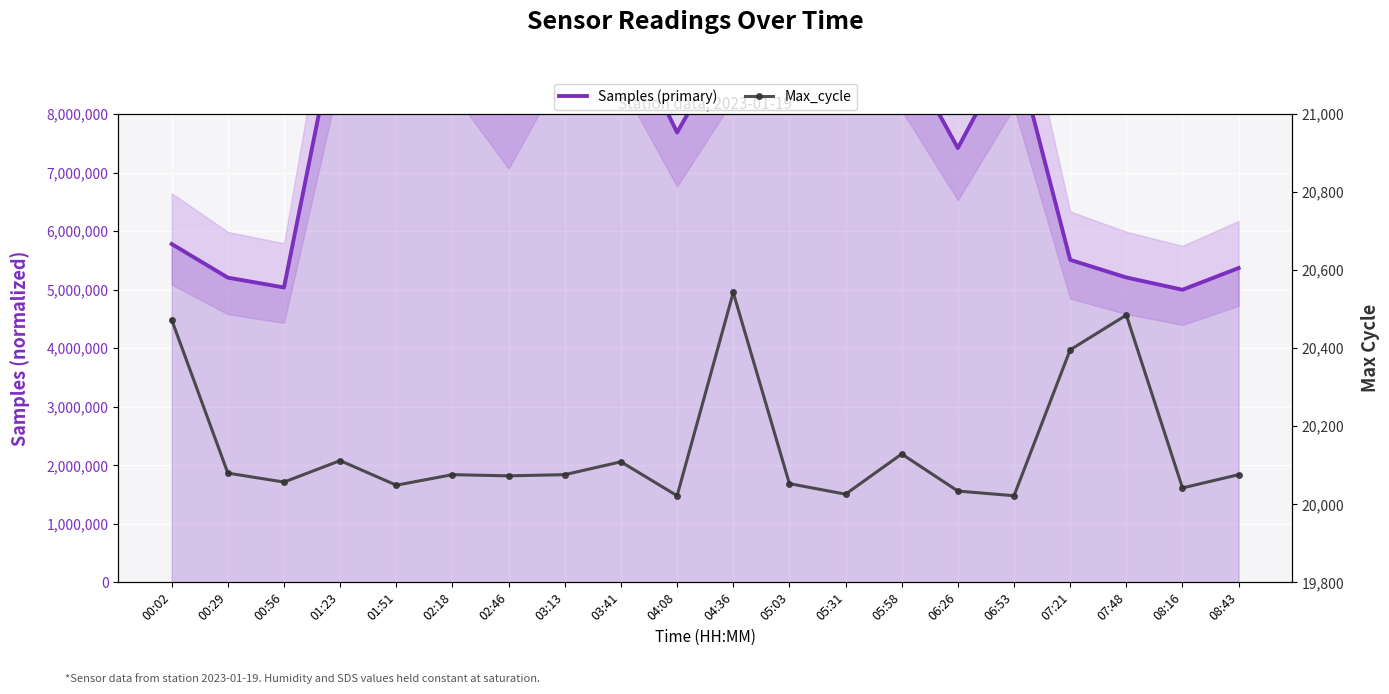

True or false: Samples (primary) and Max_cycle cross at least once.

False